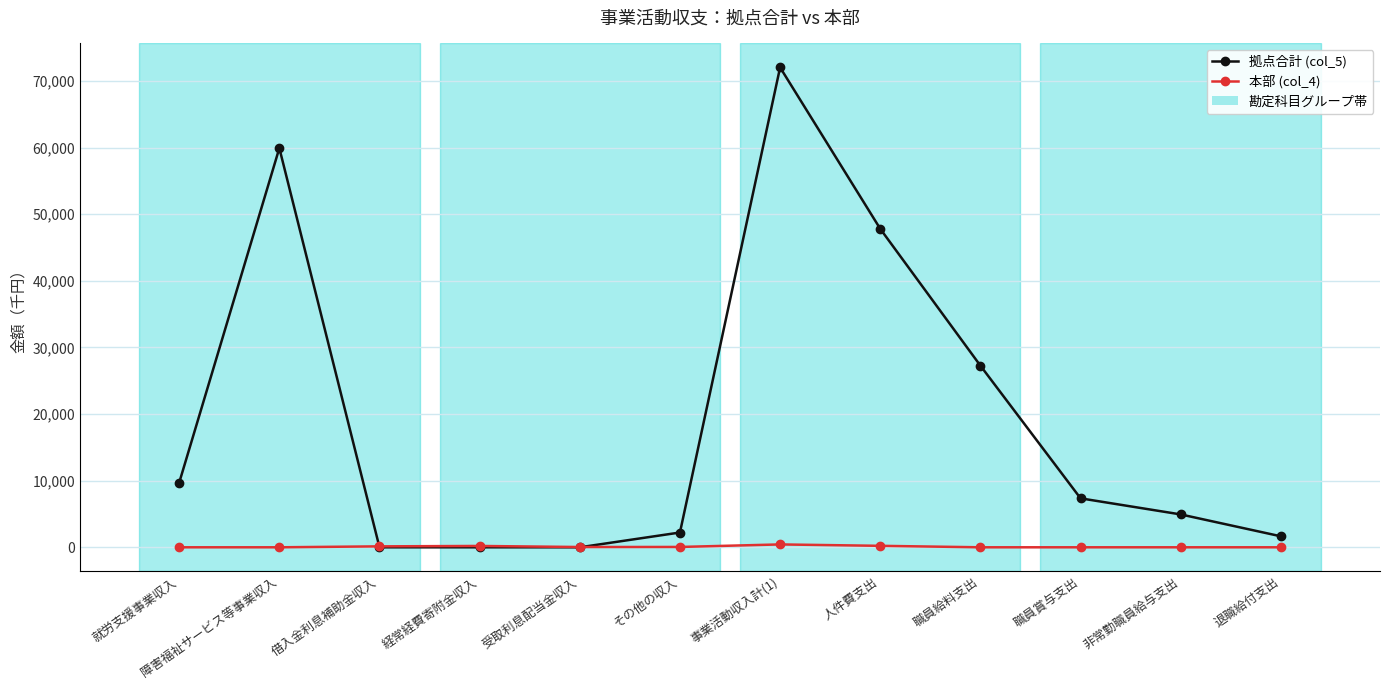

At which category does 拠点合計 (col_5) reach its first local peak?

障害福祉サービス等事業収入